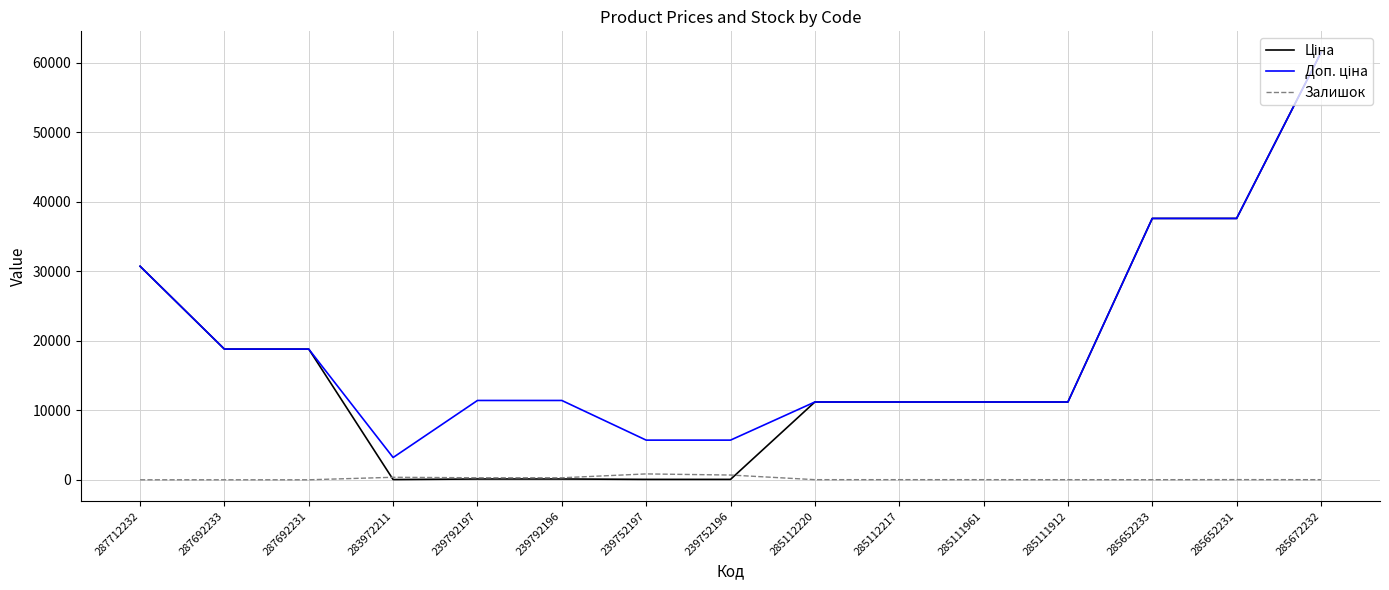

The Залишок series shows 13.0 at 285652233. True or false?

True